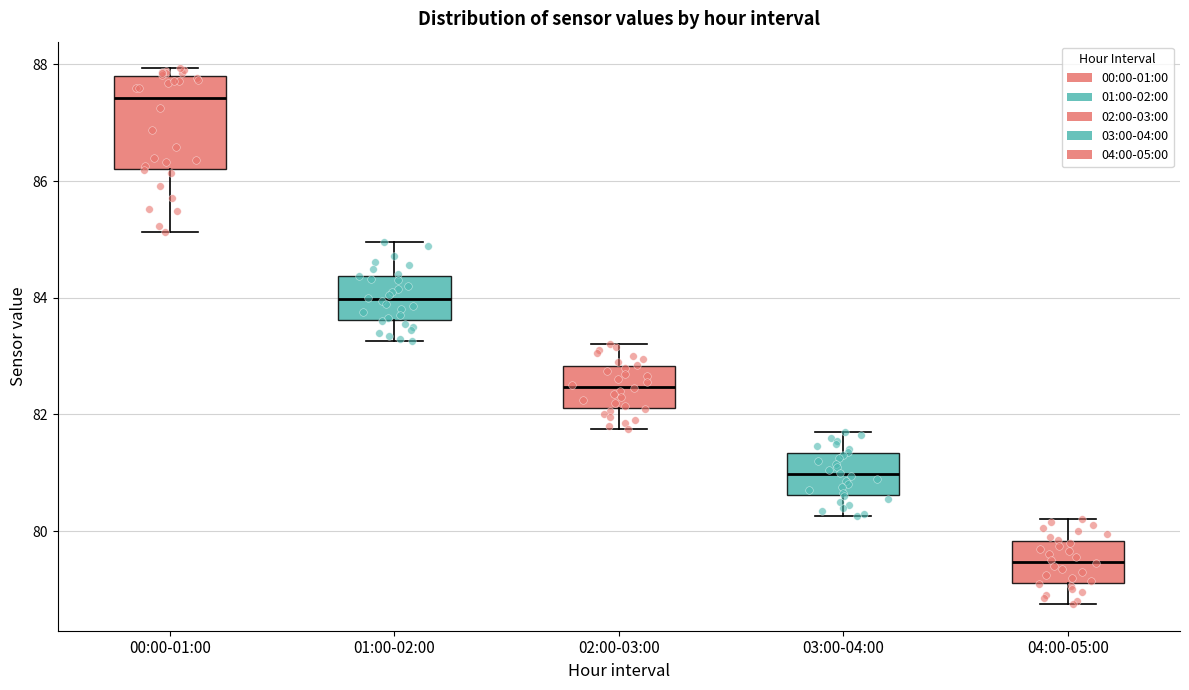

Where does the upper whisker of the box for 03:00-04:00 end on the y-axis? The values are not printed on the chart, so give them approximately, as read against the axis.

81.8